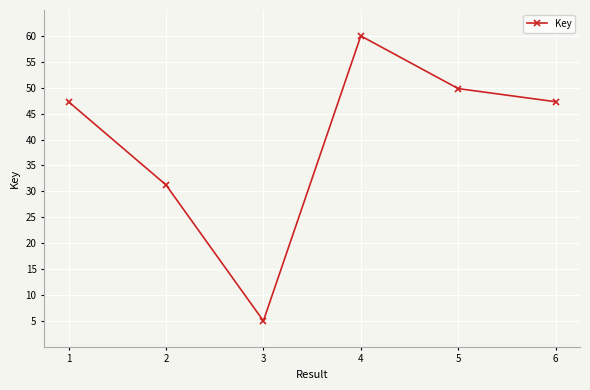

At which category does the data reach its first local peak?

4